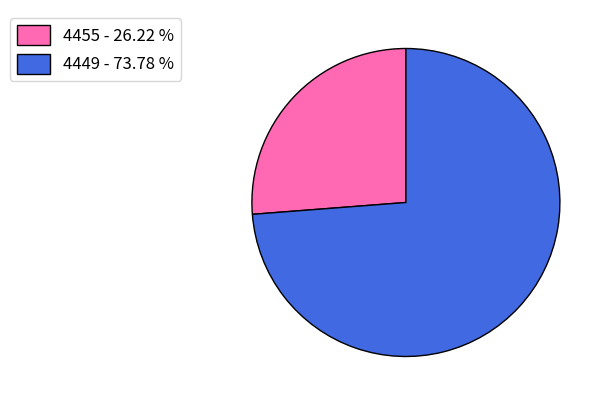

Is it true that 4455 is 26% of the pie?

True